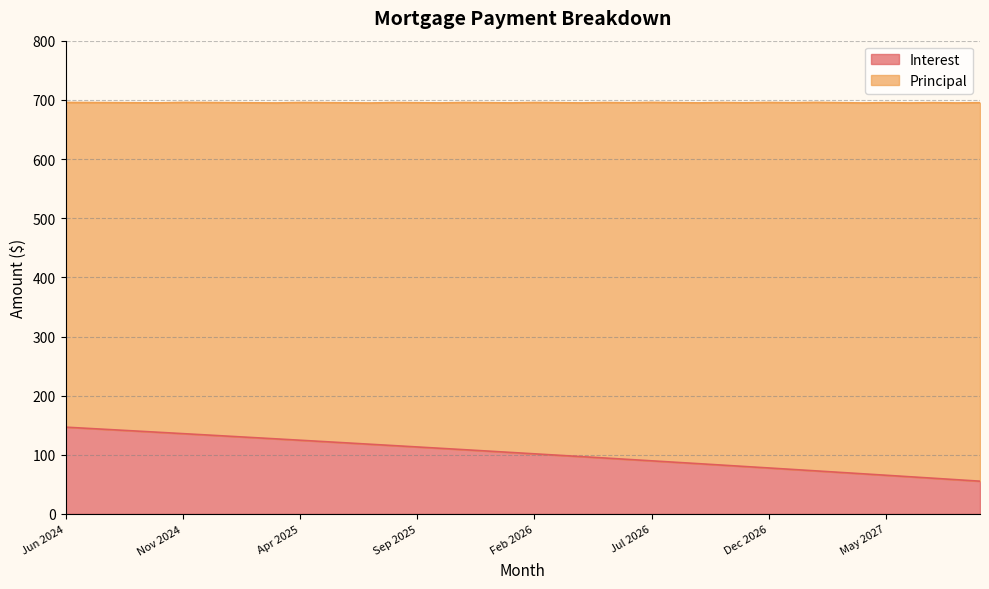

At which label does the data first exceed 103?

Jun 2024